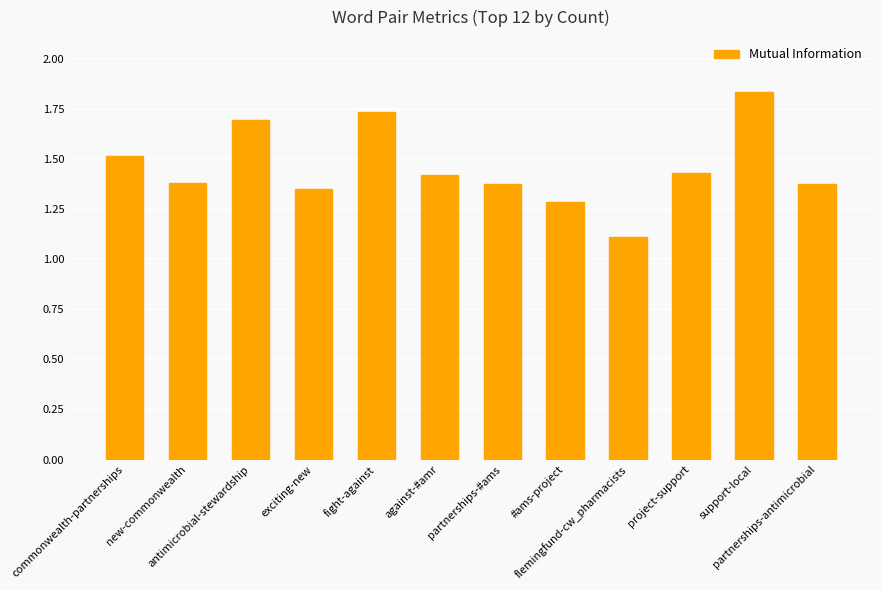

What is the value of the 1st bar from the left?

1.5